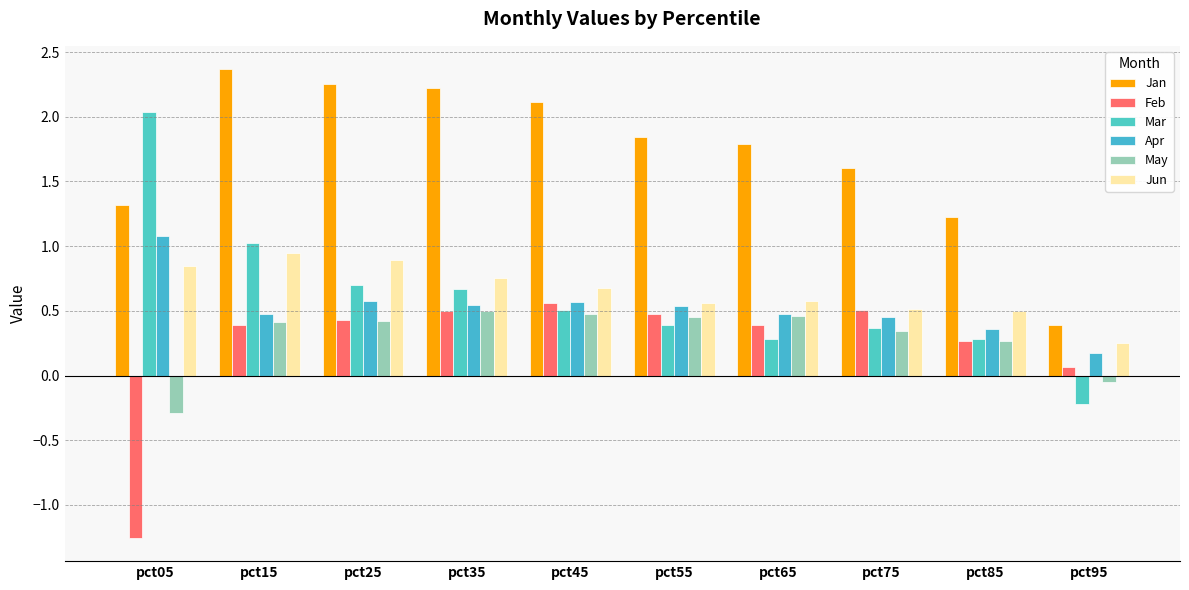

List the series in order of their peak value, lowest first.

May, Feb, Jun, Apr, Mar, Jan